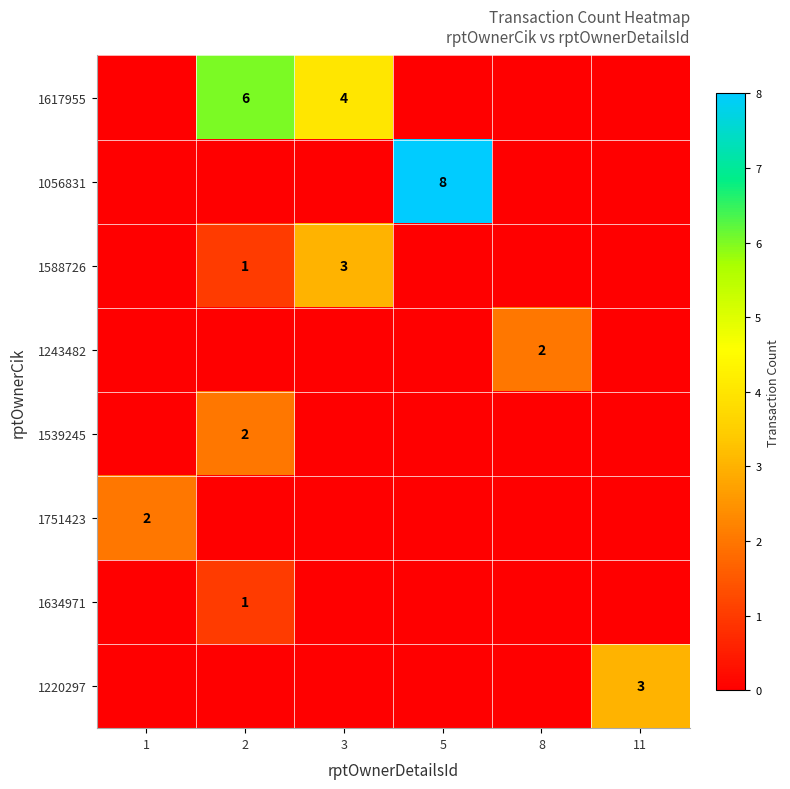

Which label corresponds to the smallest value in the chart?

1